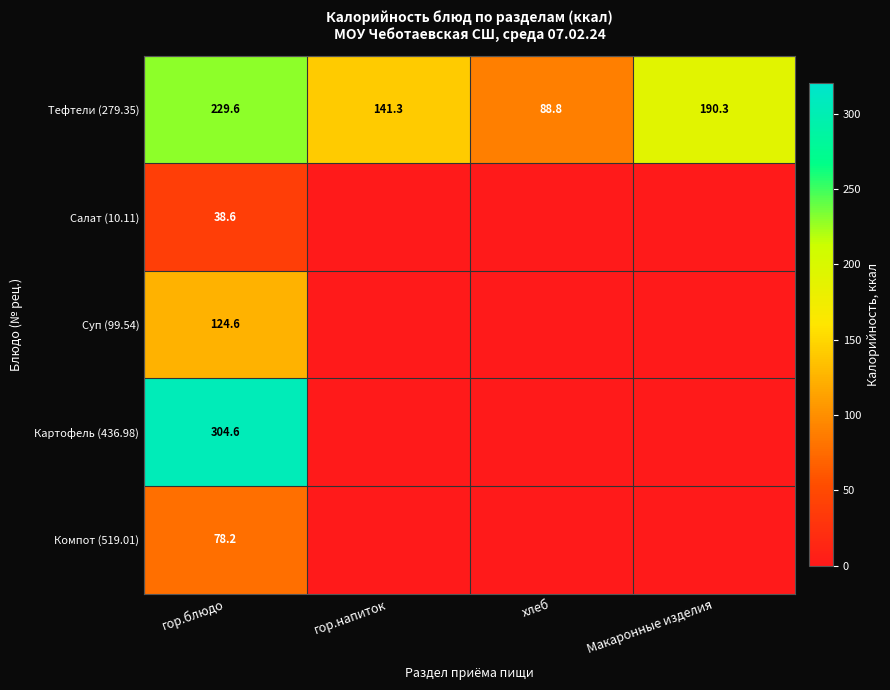

Which category has the highest value in the Тефтели (279.35) series?

гор.блюдо